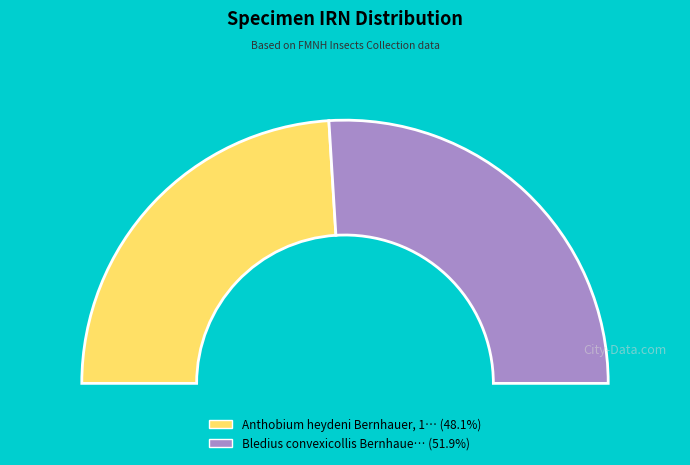

To the nearest percent, what percentage of the pie is Bledius convexicollis Bernhauer?

52%